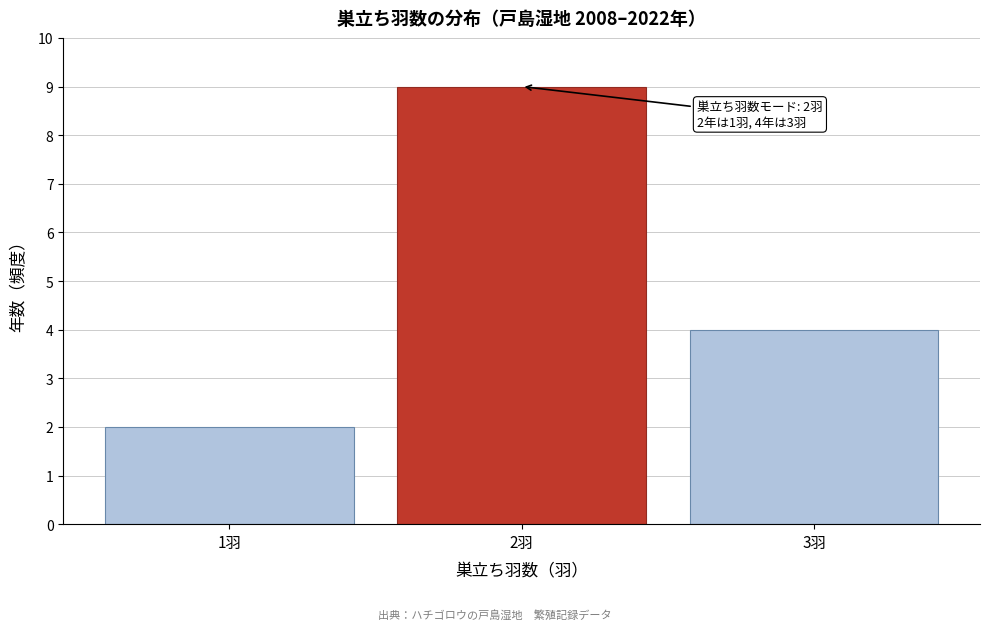

Which range on the x-axis has the tallest bar?

1.5 to 2.5